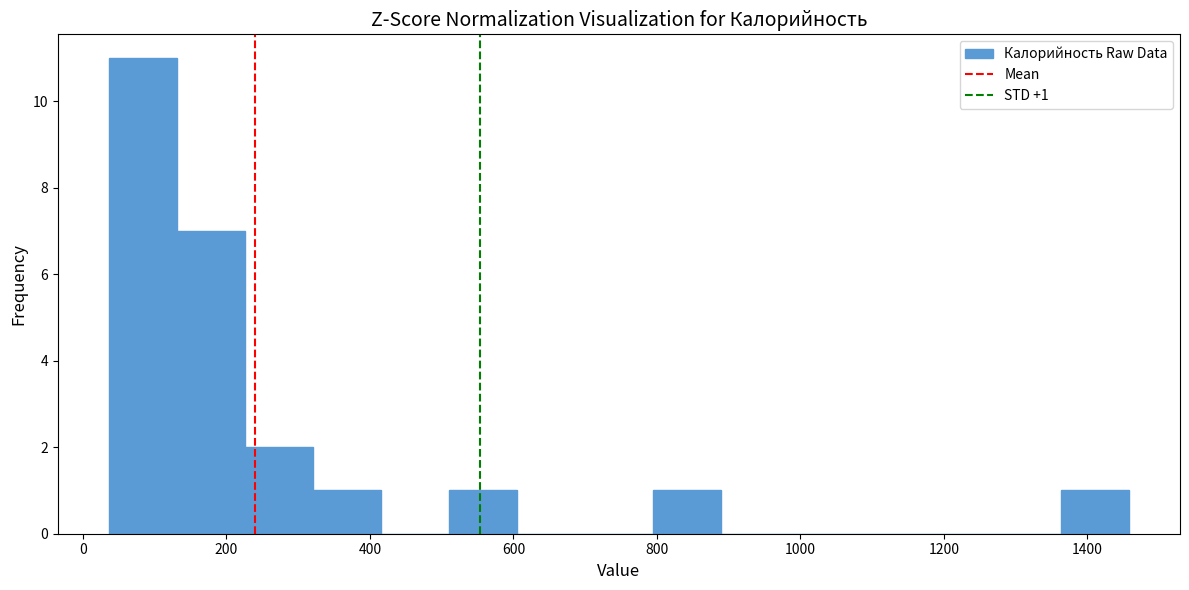

Over which range of the x-axis is the bar tallest?

40 to 140